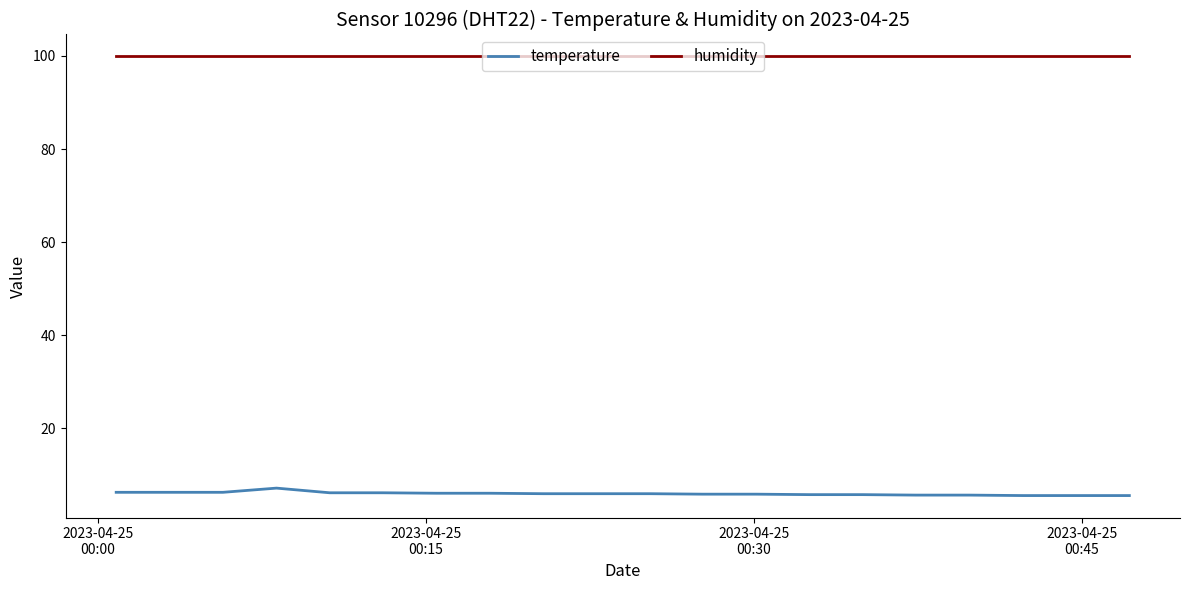

What is the highest value of the humidity series?

99.9